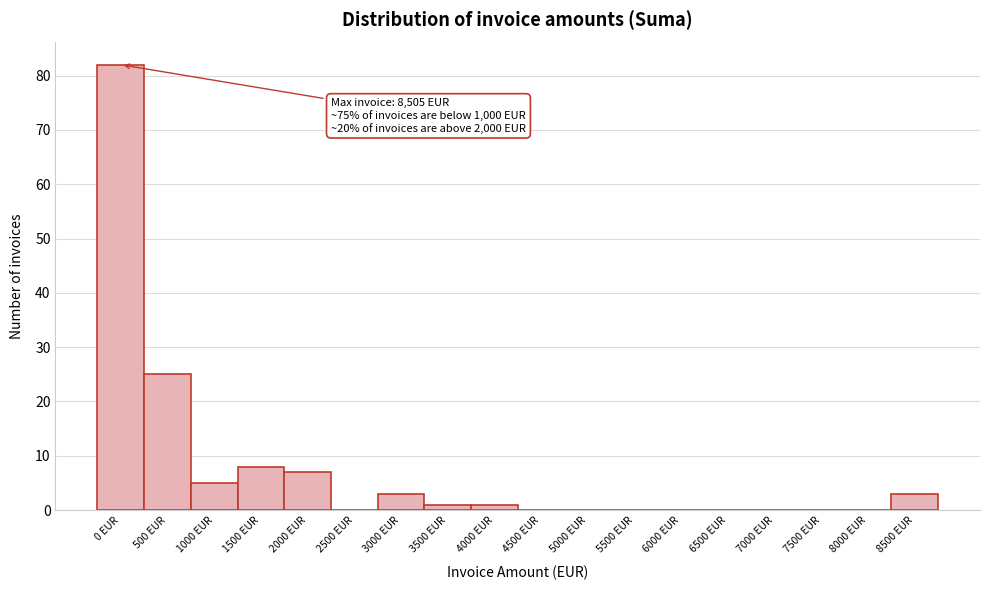

Reading right to left, transcribe all the data shown in this chart.

8500 EUR=3	8000 EUR=0	7500 EUR=0	7000 EUR=0	6500 EUR=0	6000 EUR=0	5500 EUR=0	5000 EUR=0	4500 EUR=0	4000 EUR=1	3500 EUR=1	3000 EUR=3	2500 EUR=0	2000 EUR=7	1500 EUR=8	1000 EUR=5	500 EUR=25	0 EUR=82